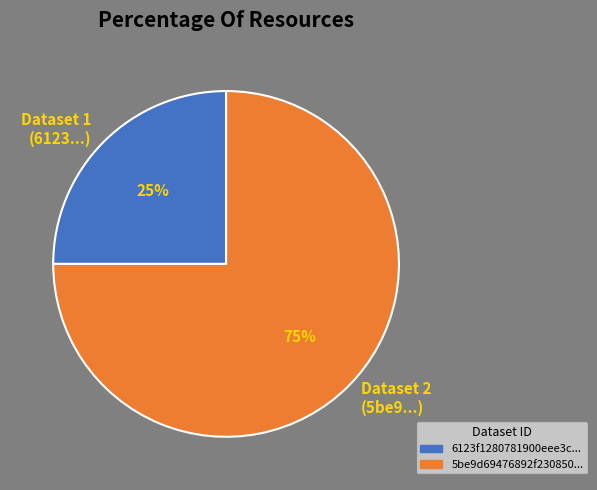

To the nearest percent, what is the average slice percentage?

50%